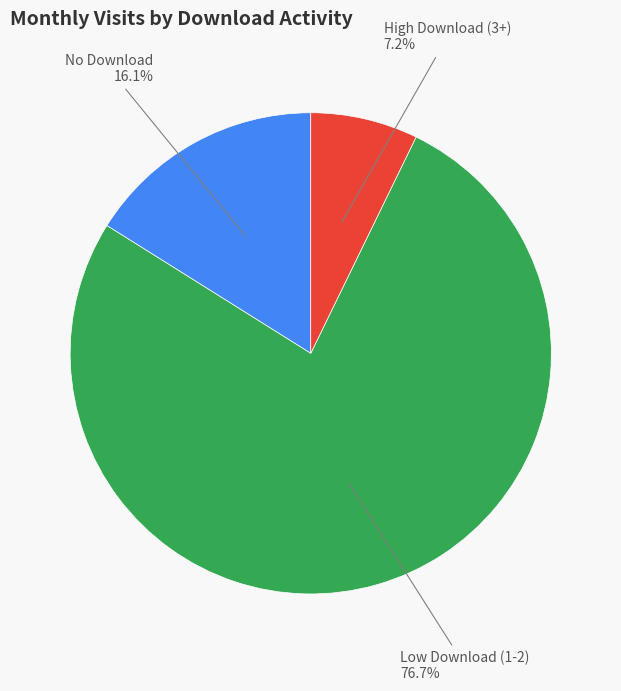

Which has a higher value, Low Download (1-2) or No Download?

Low Download (1-2)